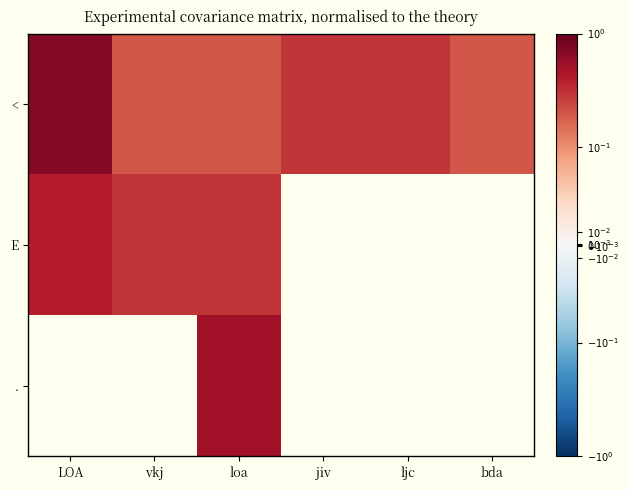

Between jiv and ljc, which is larger?

jiv